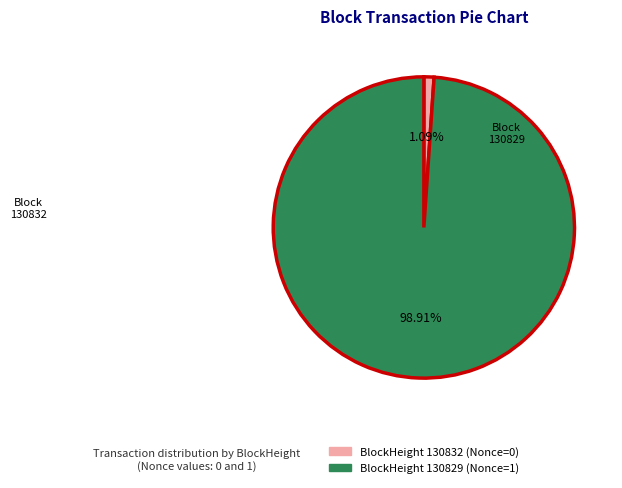

How many slices are in this pie chart?

2